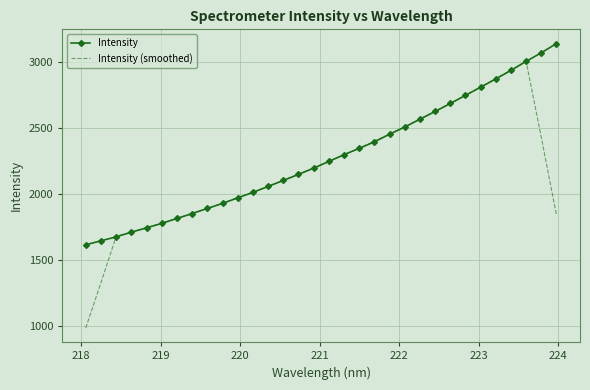

Which series has the widest spread of values?

Intensity (smoothed)